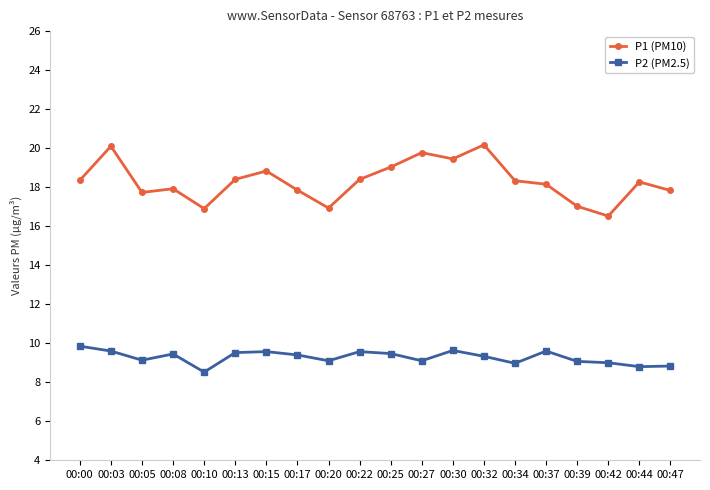

Rank the series by their average value, from lowest to highest.

P2 (PM2.5), P1 (PM10)